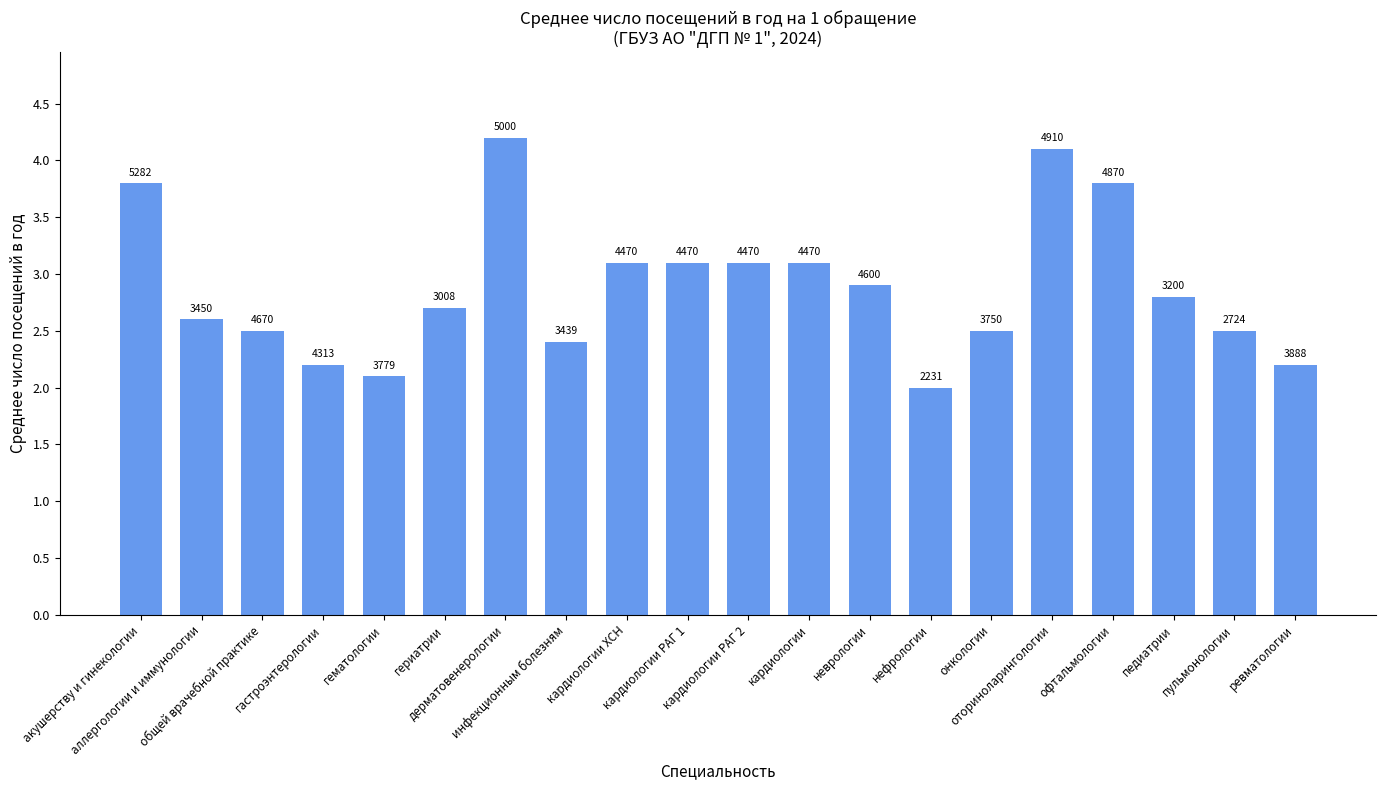

How many bars are there in total?

20